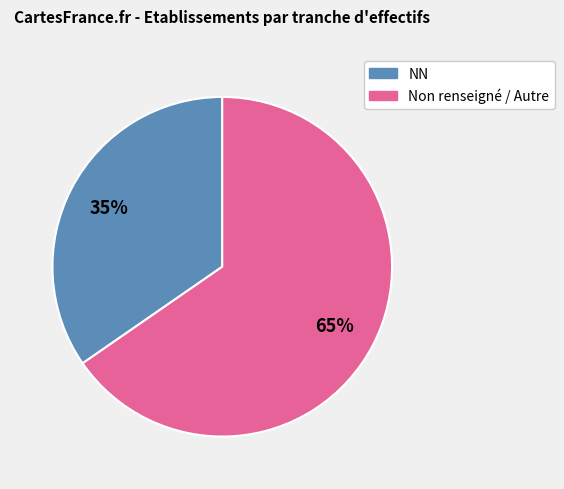

To the nearest percent, what is the average slice percentage?

50%